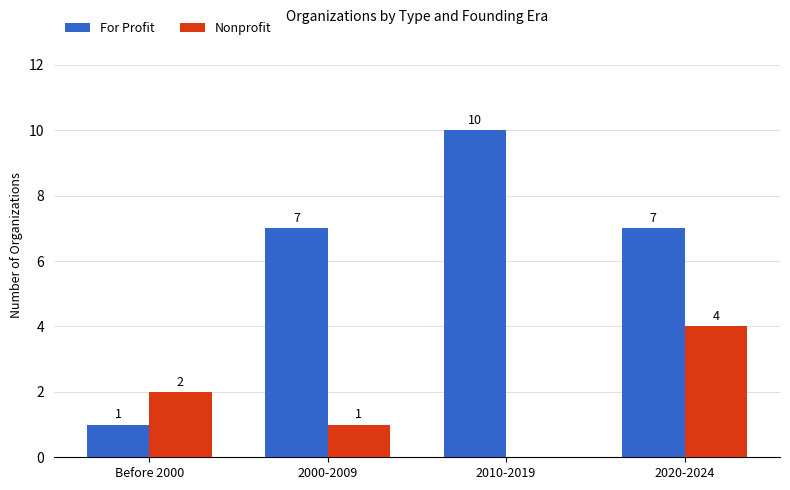

At which label is Nonprofit closest to 2?

Before 2000